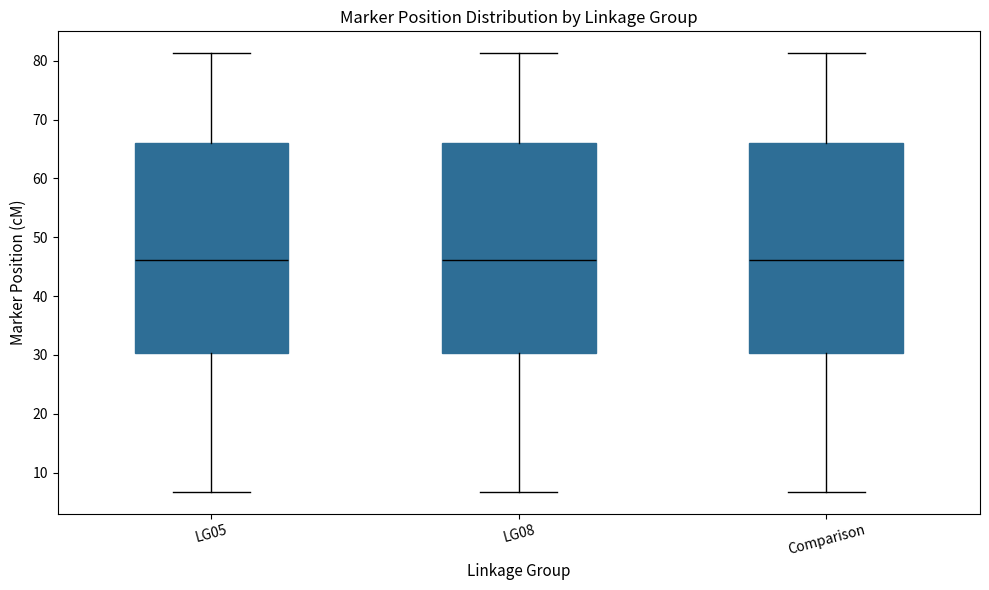

Reading left to right, transcribe this box plot: for each box, give where its median line is, the range the box spans, and where its two whiskers end, as read against the y-axis. The values are not printed on the chart, so give them approximately, as read against the axis.

LG05: median 46, box 30 to 66, whiskers 7 to 81
LG08: median 46, box 30 to 66, whiskers 7 to 81
Comparison: median 46, box 30 to 66, whiskers 7 to 81